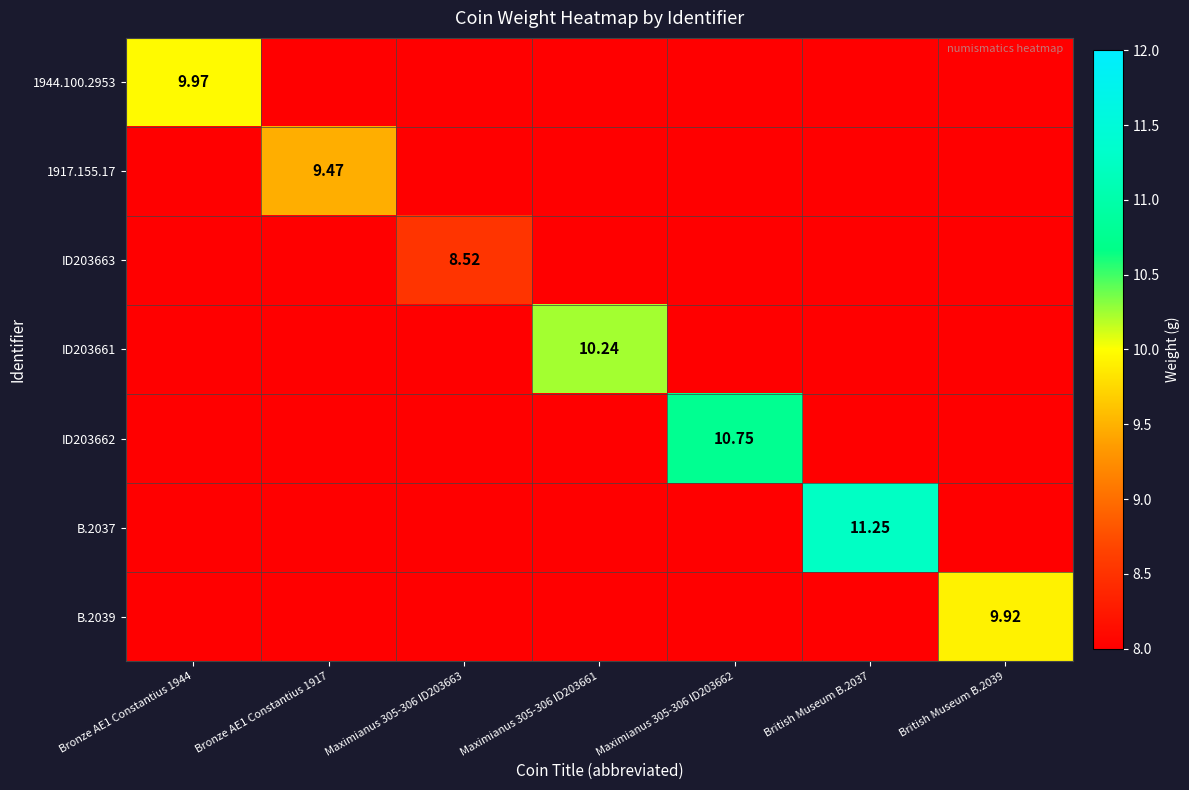

What is the greatest value displayed?

11.2